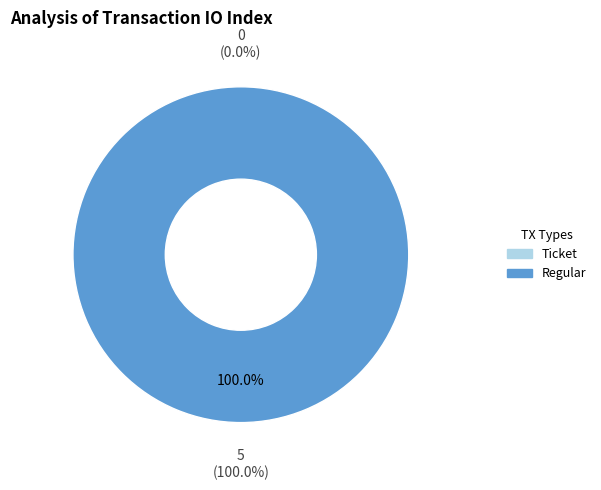

To the nearest percent, what portion does Regular (io_index=5) represent?

100%